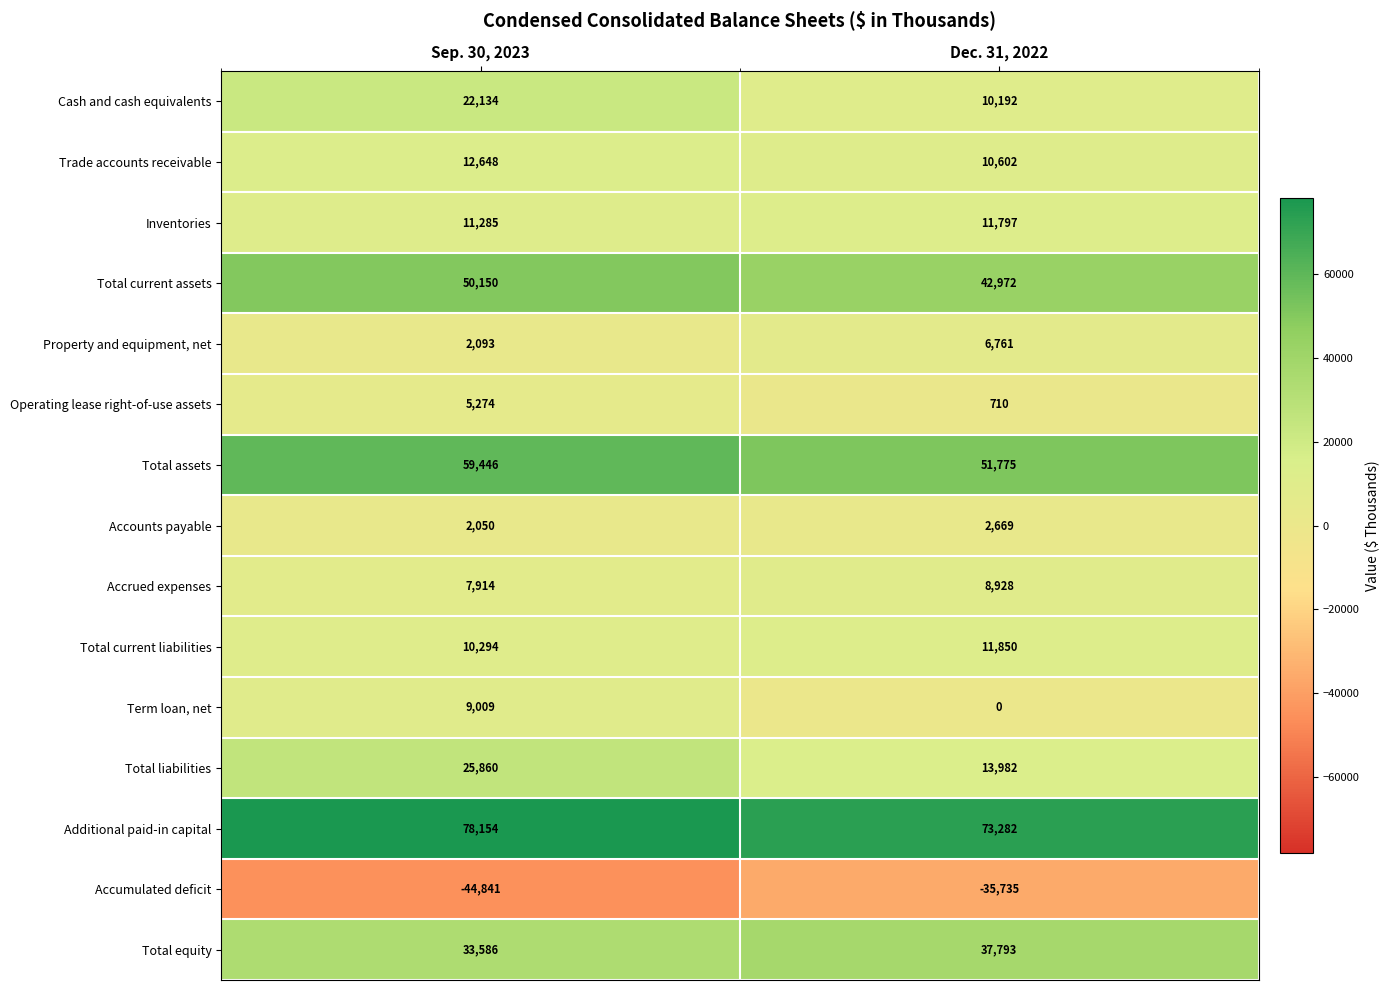

Reading left to right, extract all data points from this chart.

Cash and cash equivalents: Sep. 30, 2023=22134	Dec. 31, 2022=10192
Trade accounts receivable: Sep. 30, 2023=12648	Dec. 31, 2022=10602
Inventories: Sep. 30, 2023=11285	Dec. 31, 2022=11797
Total current assets: Sep. 30, 2023=50150	Dec. 31, 2022=42972
Property and equipment, net: Sep. 30, 2023=2093	Dec. 31, 2022=6761
Operating lease right-of-use assets: Sep. 30, 2023=5274	Dec. 31, 2022=710
Total assets: Sep. 30, 2023=59446	Dec. 31, 2022=51775
Accounts payable: Sep. 30, 2023=2050	Dec. 31, 2022=2669
Accrued expenses: Sep. 30, 2023=7914	Dec. 31, 2022=8928
Total current liabilities: Sep. 30, 2023=10294	Dec. 31, 2022=11850
Term loan, net: Sep. 30, 2023=9009	Dec. 31, 2022=0
Total liabilities: Sep. 30, 2023=25860	Dec. 31, 2022=13982
Additional paid-in capital: Sep. 30, 2023=78154	Dec. 31, 2022=73282
Accumulated deficit: Sep. 30, 2023=-44841	Dec. 31, 2022=-35735
Total equity: Sep. 30, 2023=33586	Dec. 31, 2022=37793